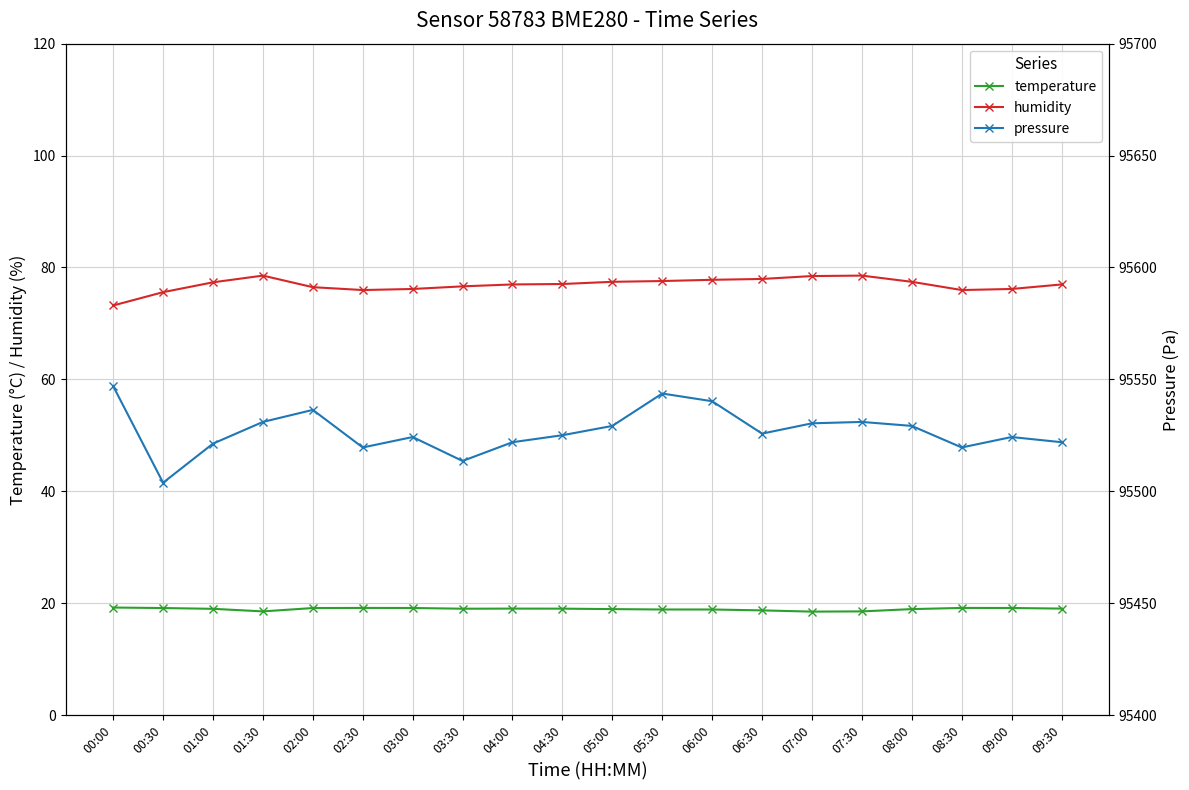

At which label does humidity reach its minimum?

00:00